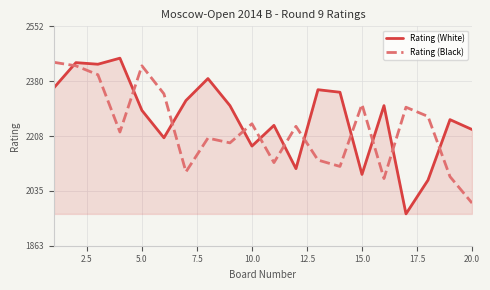

Which series has the largest total across all categories?

Rating (White)